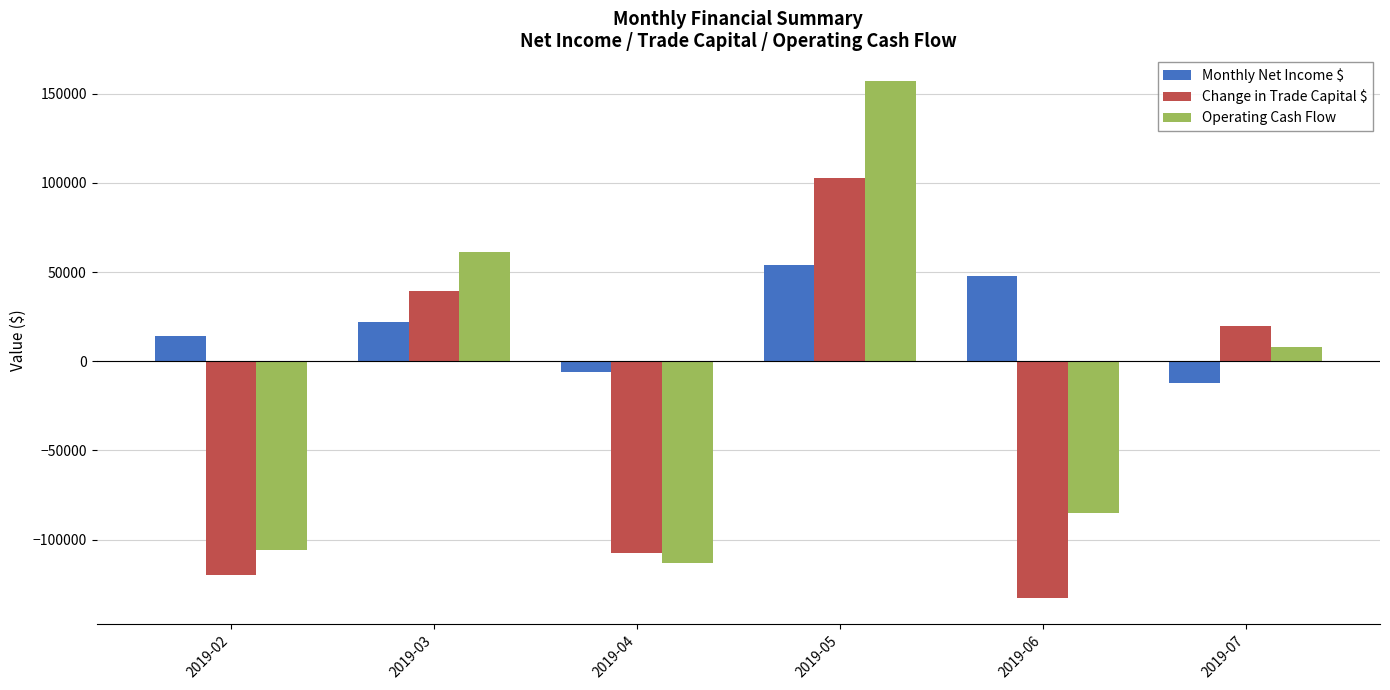

How many groups of bars are there?

6